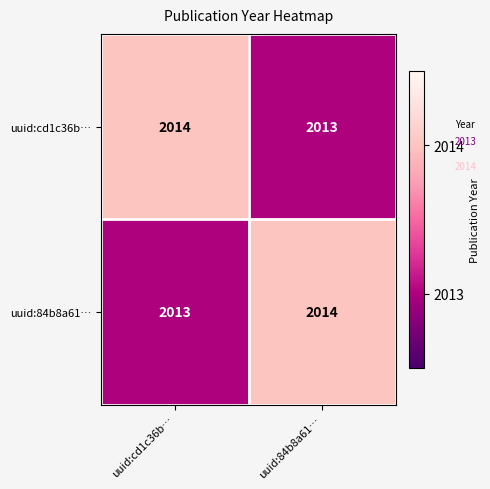

Which category has the highest value in the uuid:cd1c36b… series?

uuid:cd1c36b…